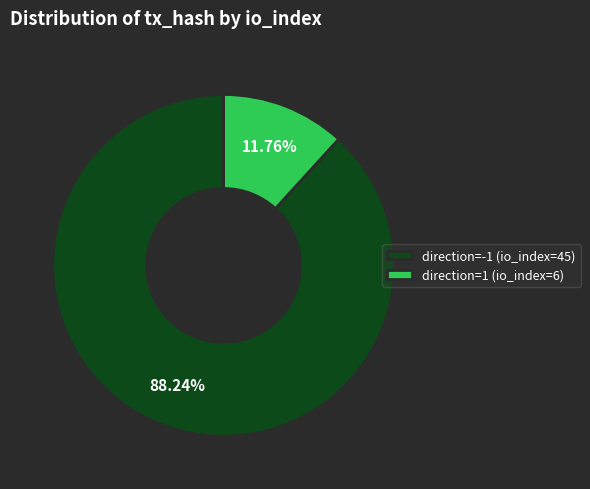

To the nearest percent, what portion does direction=1 (io_index=6) represent?

12%